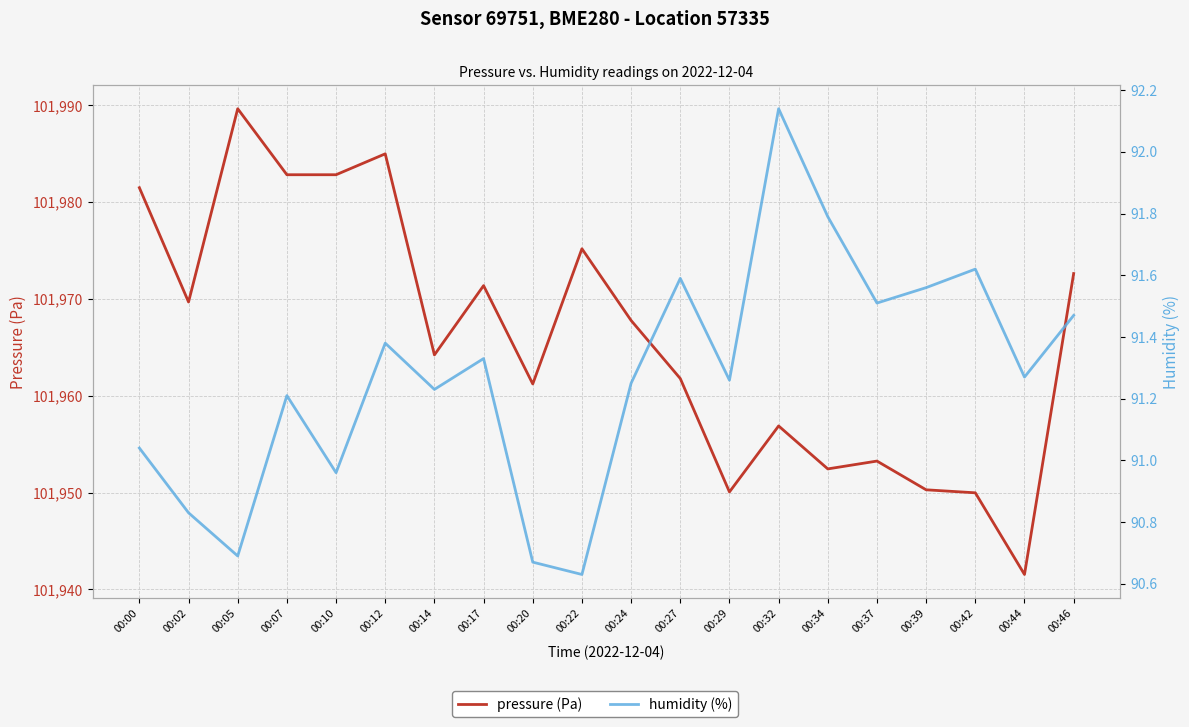

Where does the humidity (%) series first go above 91?

00:00